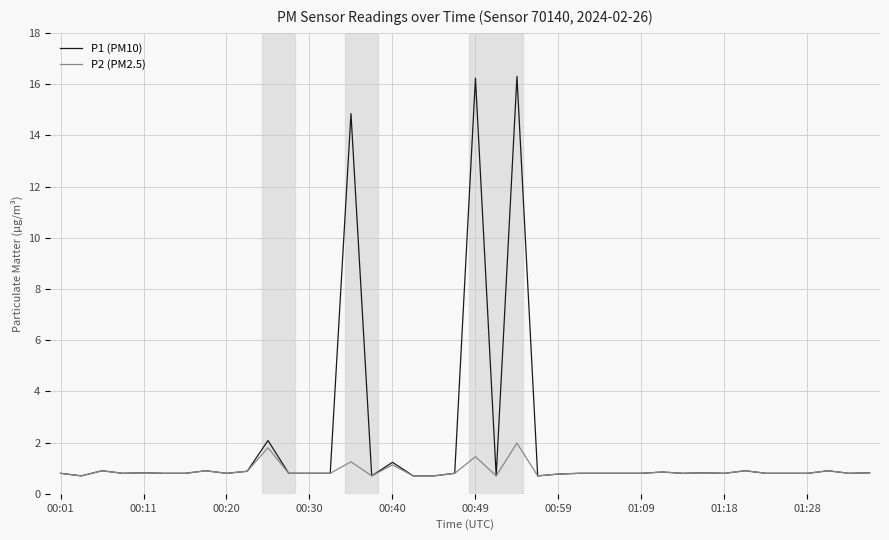

List the series in order of their peak value, lowest first.

P2 (PM2.5), P1 (PM10)